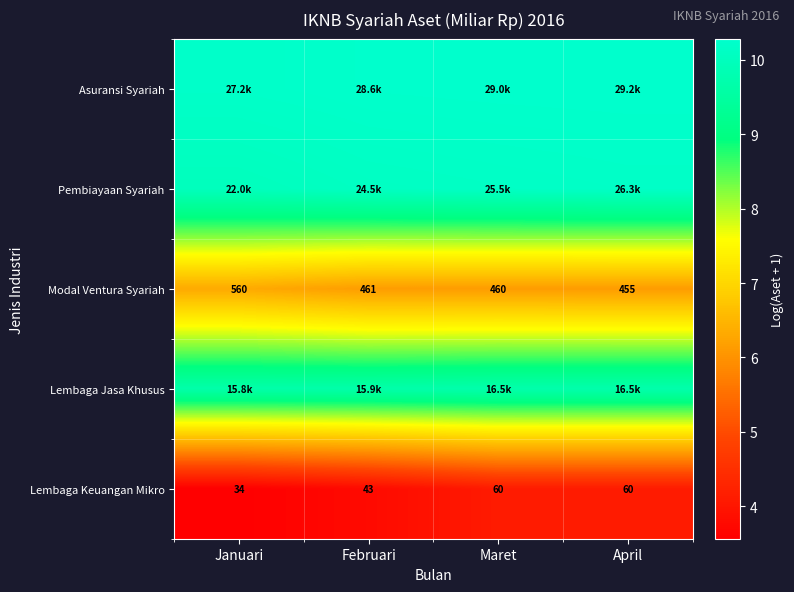

Where is Modal Ventura Syariah nearest to the value 507?

Februari